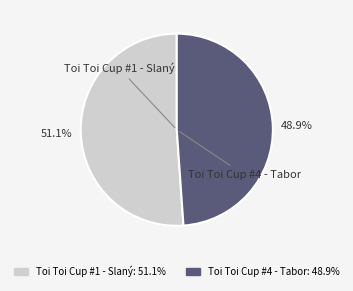

Which has a higher value, Toi Toi Cup #1 - Slaný or Toi Toi Cup #4 - Tabor?

Toi Toi Cup #1 - Slaný